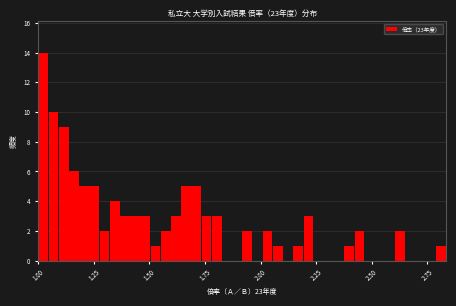

Around what value on the x-axis is the tallest bar? Give the approximate position of its centre, as read against the axis.

1.00